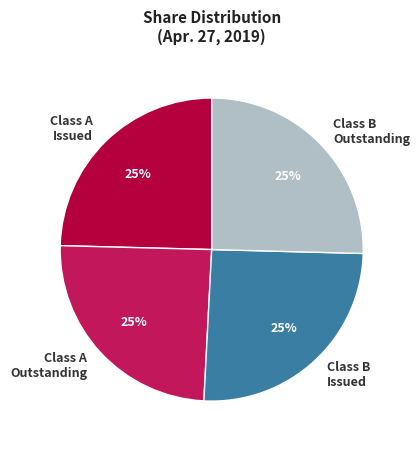

To the nearest percent, what portion does Class B Issued represent?

25%